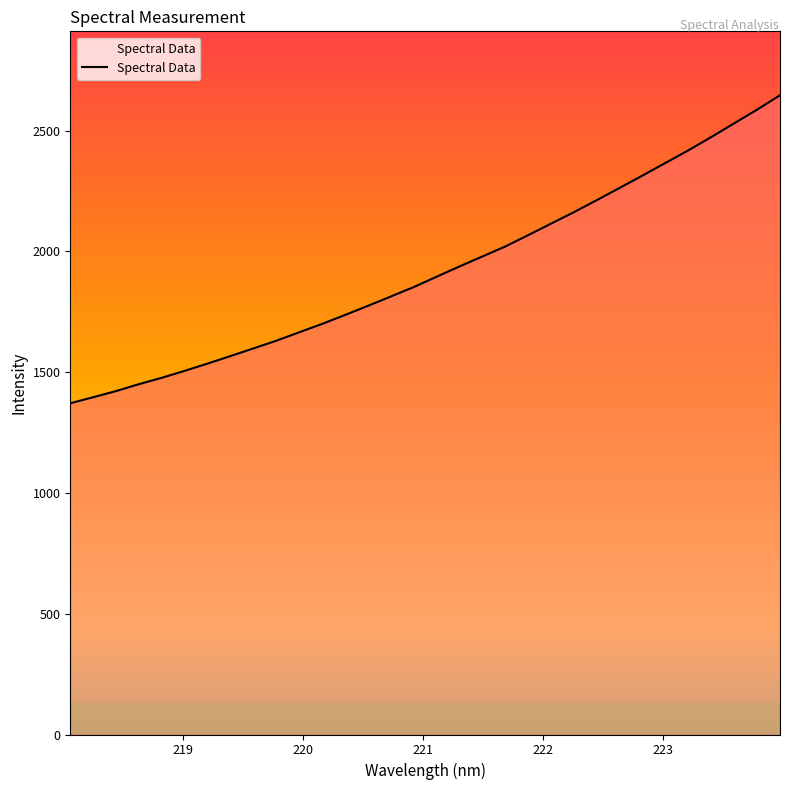

What is the minimum value shown in the chart?

1371.3